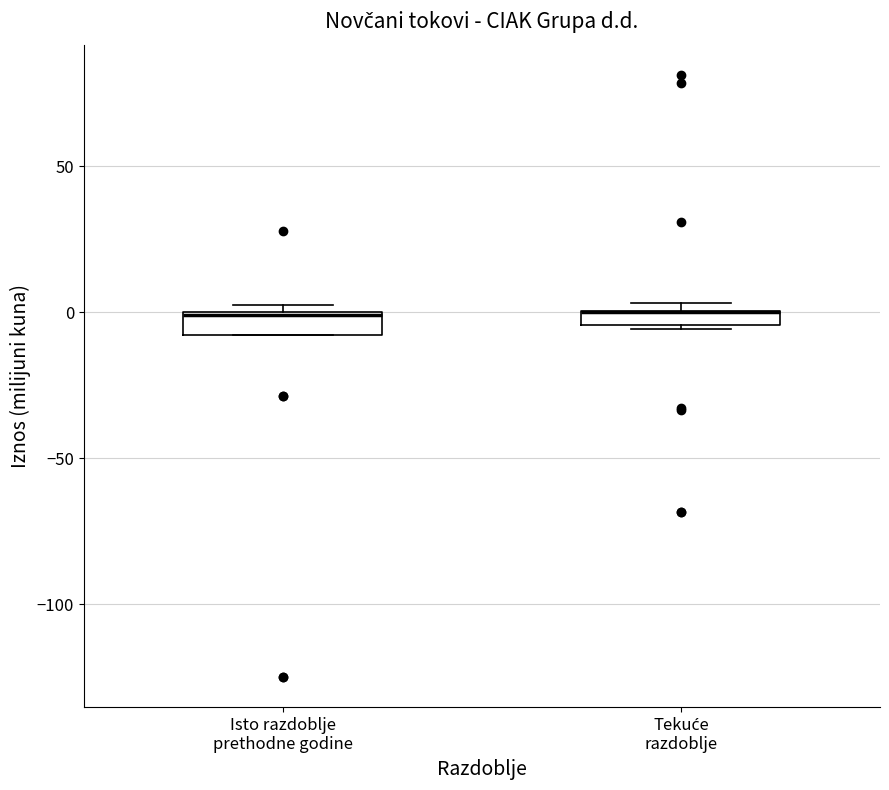

Where is the upper edge of the box for Isto razdoblje prethodne godine on the y-axis? The values are not printed on the chart, so give them approximately, as read against the axis.

0